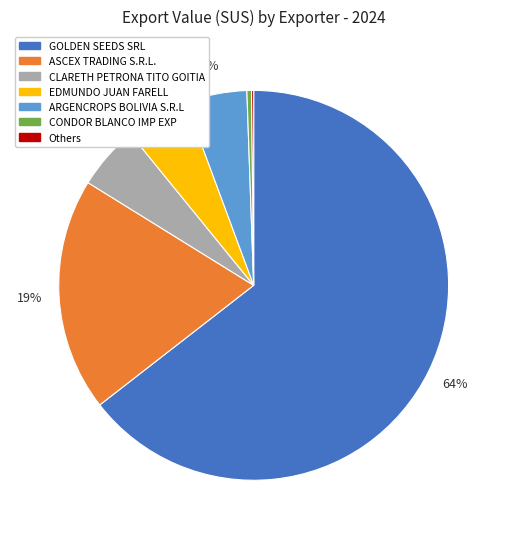

To the nearest percent, what is the average slice percentage?

14%